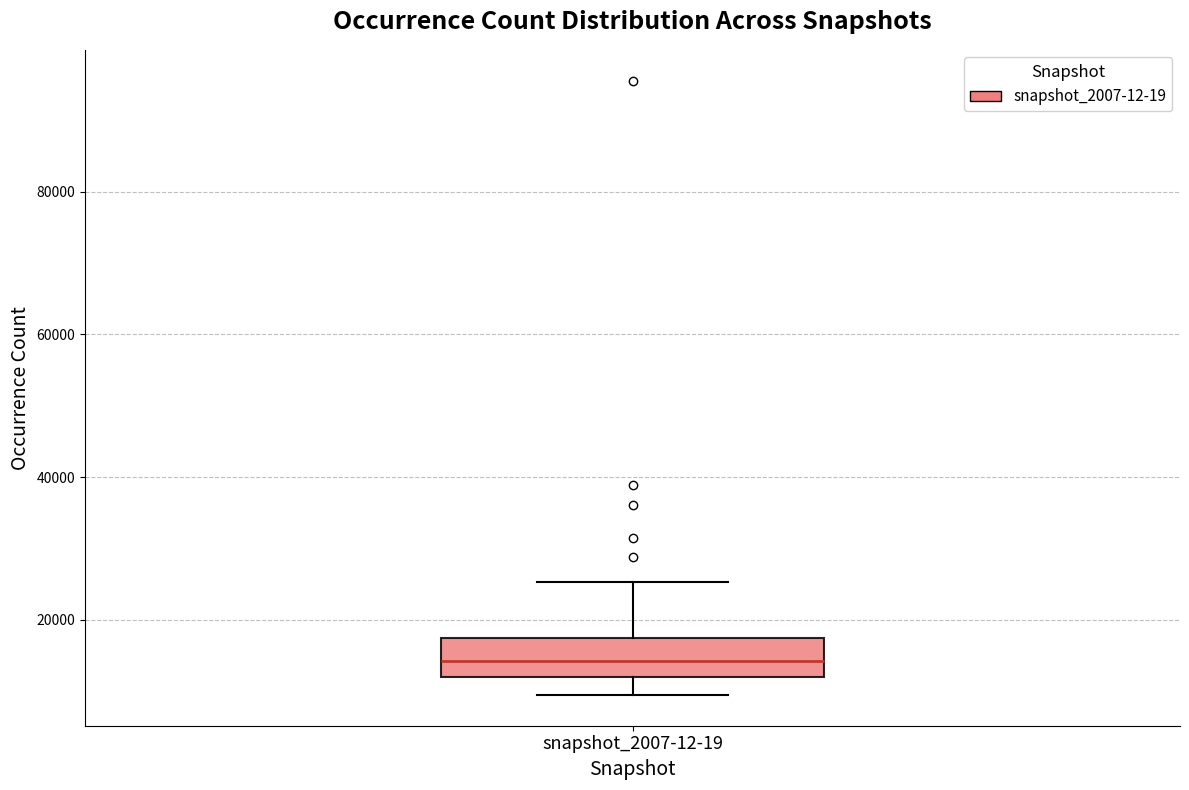

Read this box plot against the y-axis: the position of the median line, the range covered by the box, and the ends of both whiskers. The values are not printed on the chart, so give them approximately, as read against the axis.

median 14000, box 12000 to 18000, whiskers 10000 to 26000